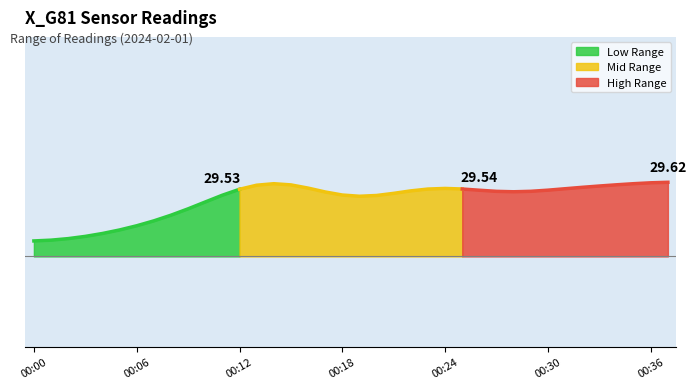

The chart shows a value of 13.9 at 00:22. True or false?

False